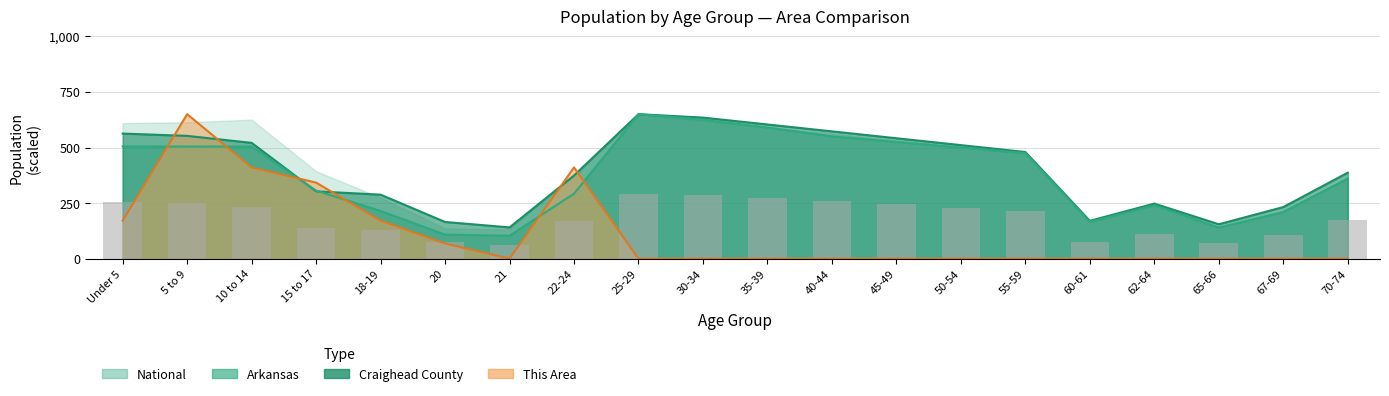

Between 60-61 and 62-64, which is larger?

60-61